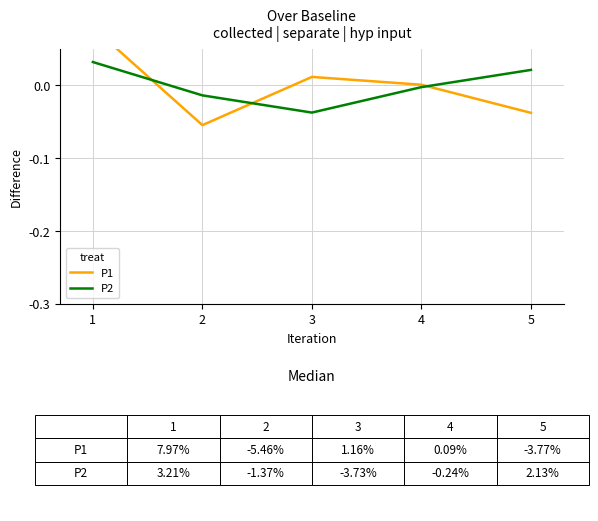

Reading left to right, extract all data points from this chart.

P1: 0.1	-0.1	0.0	0.0	-0.0
P2: 0.0	-0.0	-0.0	-0.0	0.0